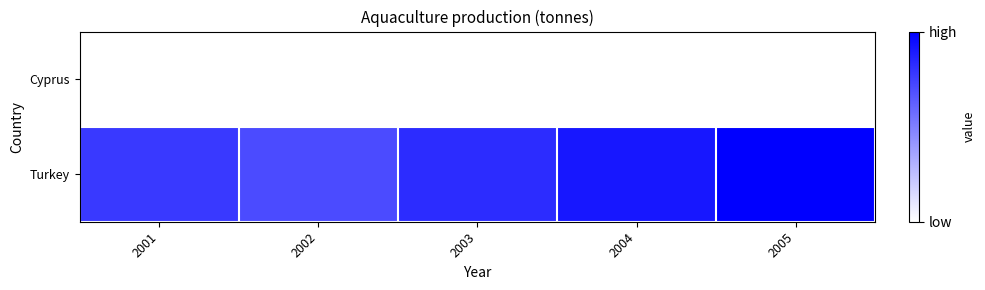

Reading left to right, transcribe all the data shown in this chart.

Cyprus: 2001=0.0	2002=0.0	2003=0.0	2004=0.0	2005=0.0
Turkey: 2001=0.8	2002=0.7	2003=0.8	2004=0.9	2005=1.0